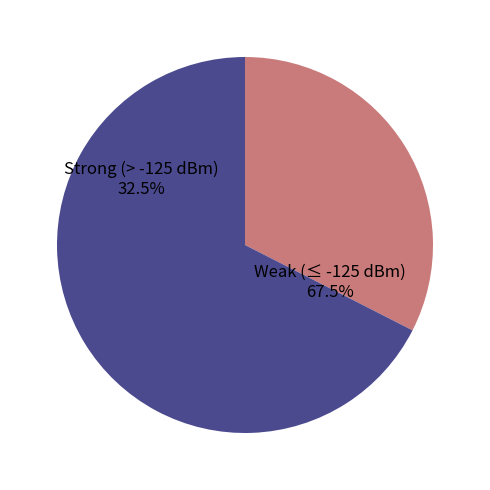

Is 4 the majority of the pie?

No